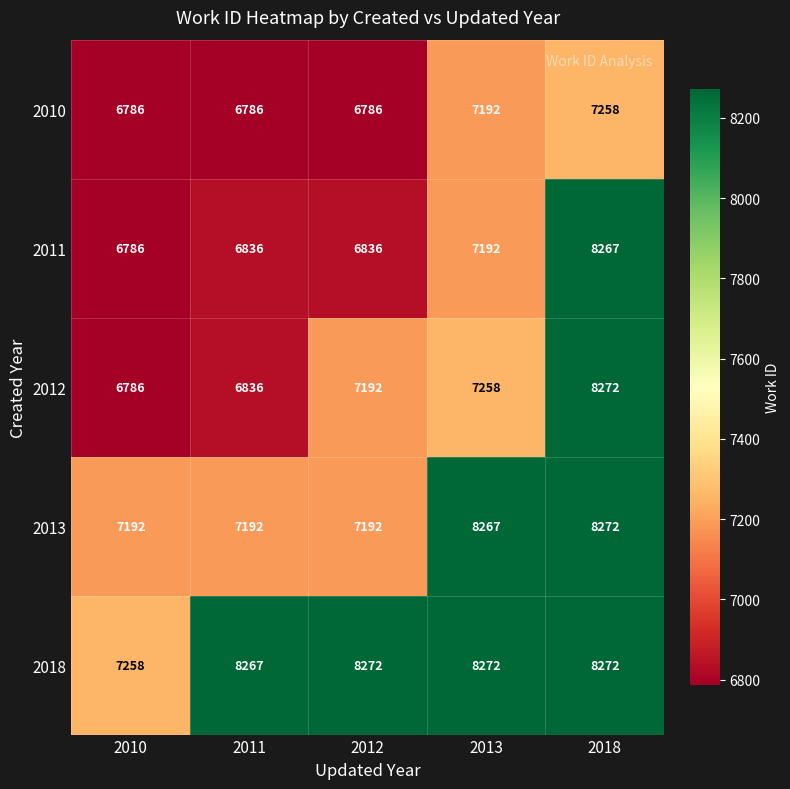

How many categories are shown in the chart?

5